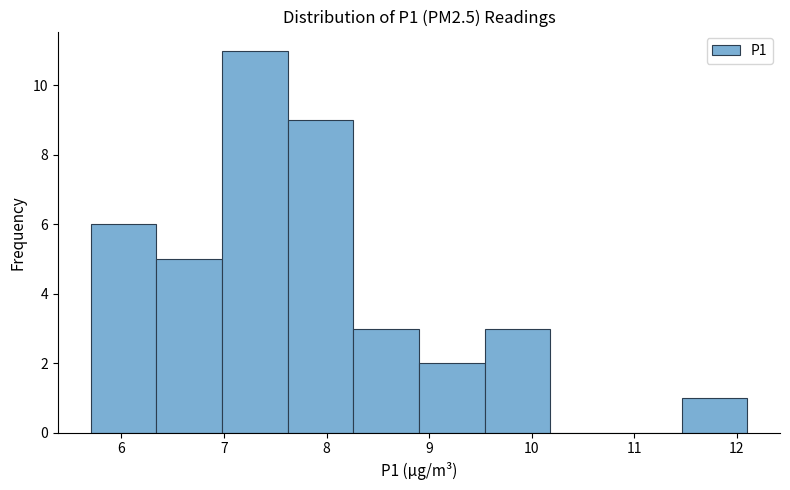

Reading left to right, transcribe this chart: for each bar, give the range it covers on the x-axis and its height. Neither the bar edges nor the heights are printed on the chart, so give them approximately, as read against the axes.

5.70 to 6.34: 6
6.34 to 6.98: 5
6.98 to 7.62: 11
7.62 to 8.26: 9
8.26 to 8.90: 3
8.90 to 9.54: 2
9.54 to 10.18: 3
10.18 to 10.82: 0
10.82 to 11.46: 0
11.46 to 12.10: 1